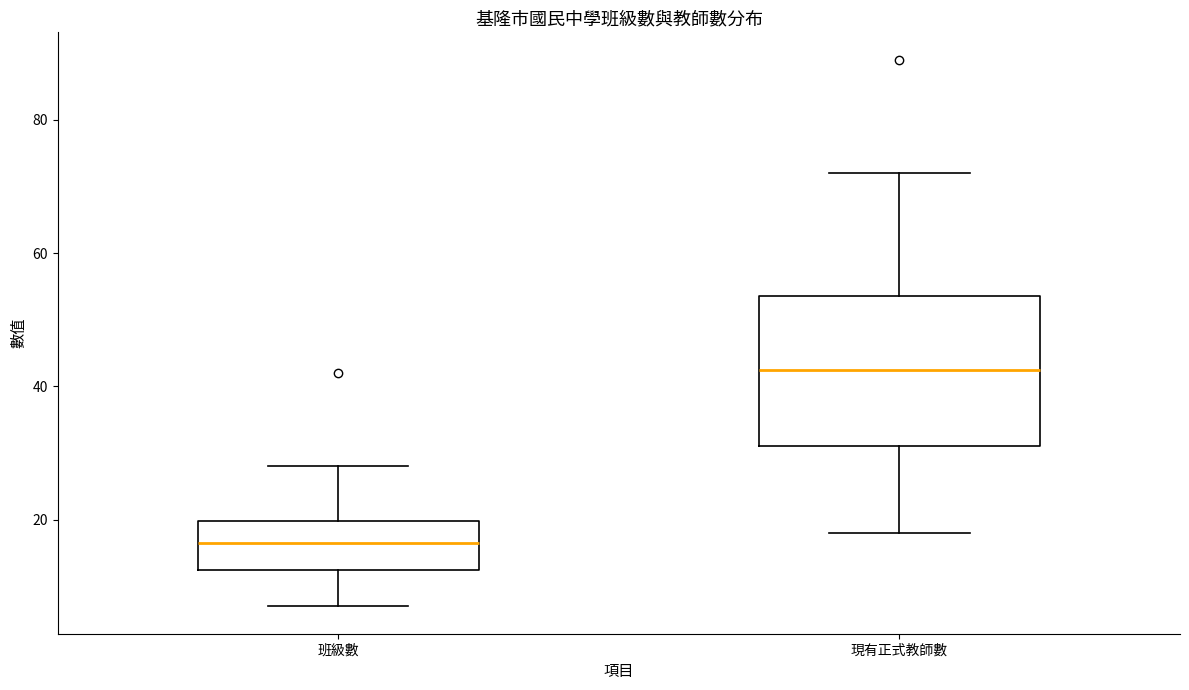

Where does the lower whisker of the box for 班級數 end on the y-axis? The values are not printed on the chart, so give them approximately, as read against the axis.

8